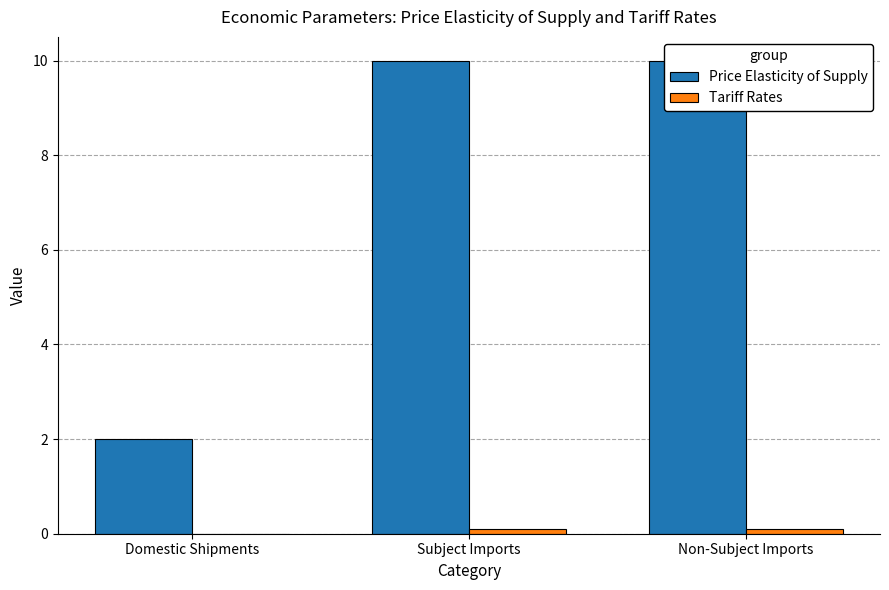

What is the average value of the Tariff Rates series?

0.1